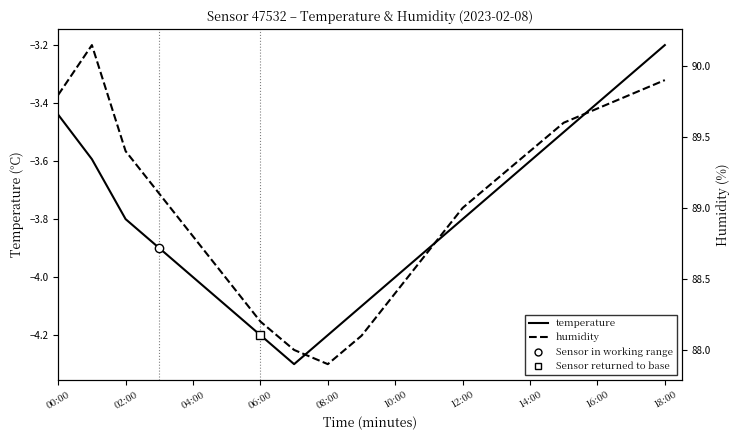

What is the sum of all temperature values?

-72.0